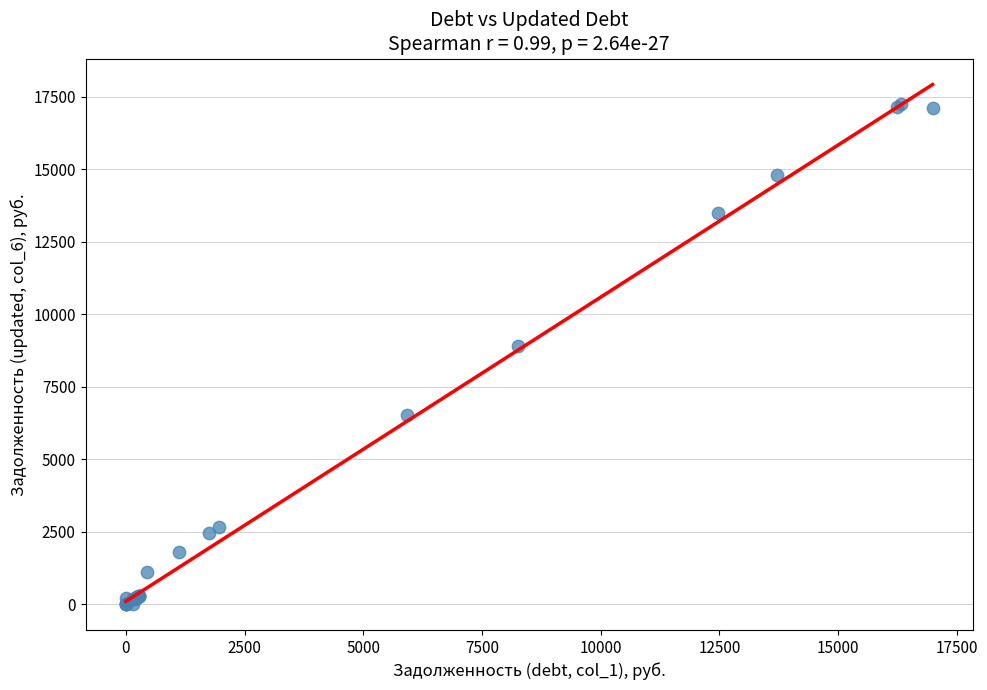

What Y value in the scatter plot is closest to 8621?

8889.6